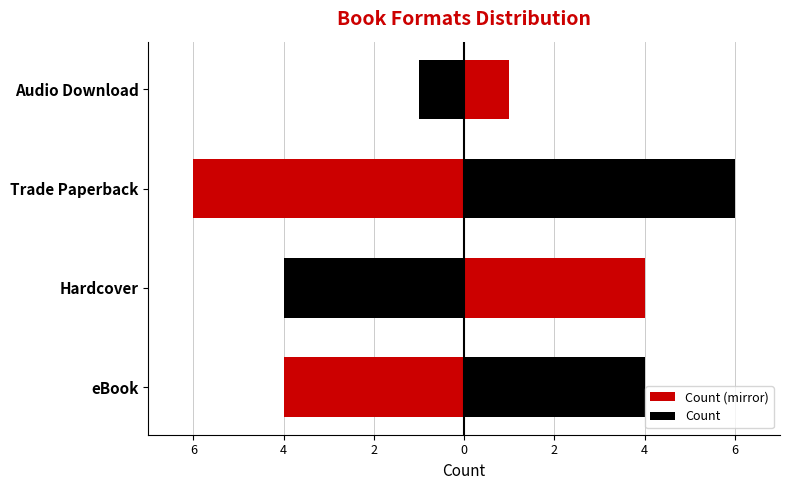

Rank the series at Audio Download from lowest to highest value.

Count (mirror), Count